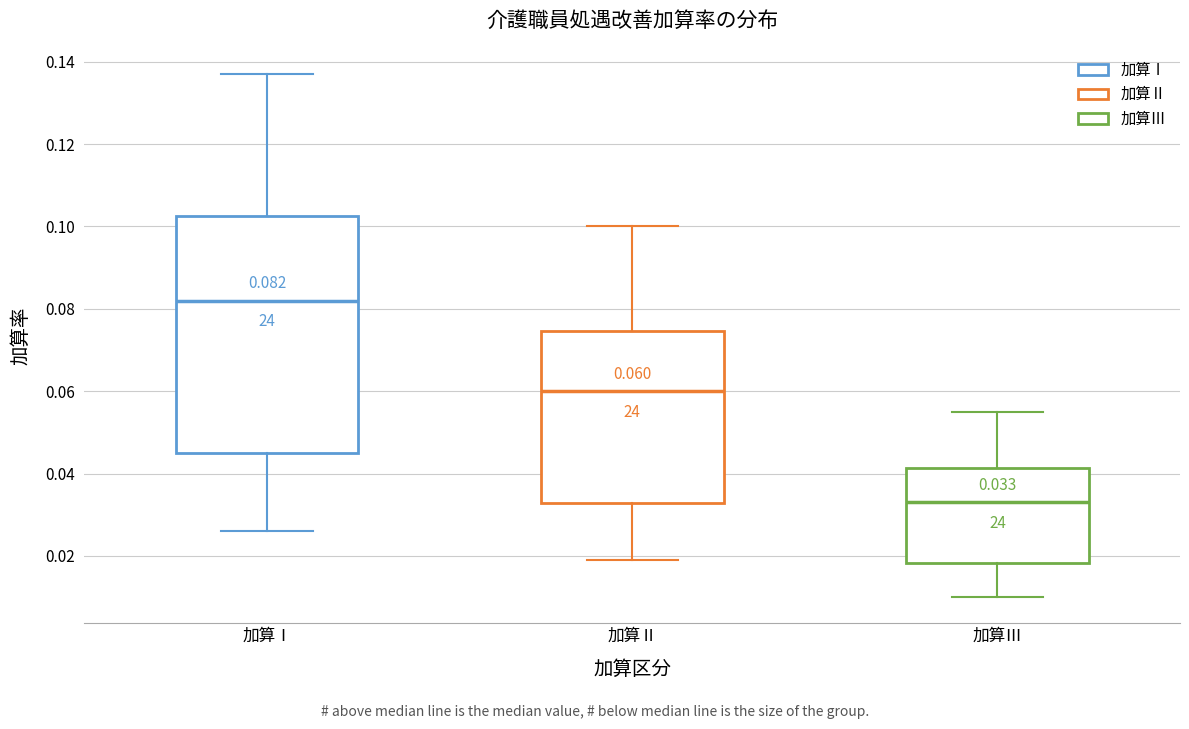

Which box is the tallest, from its lower edge to its upper edge?

加算Ⅰ